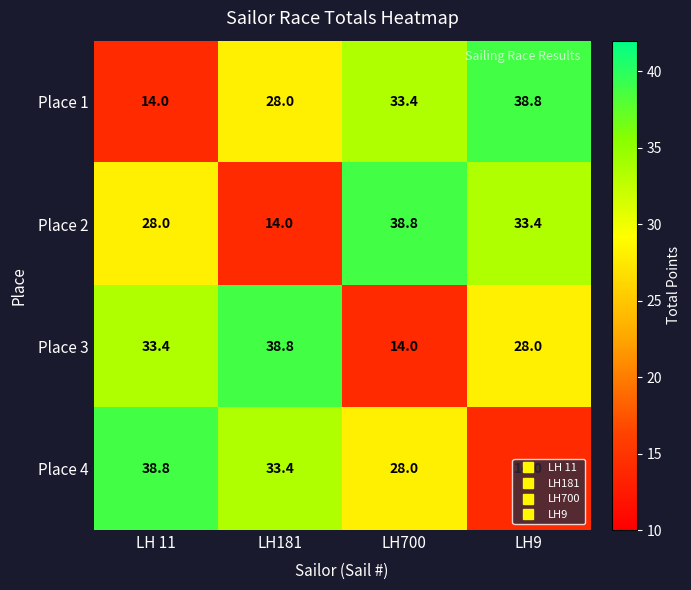

At how many categories does at least one series exceed 33?

4